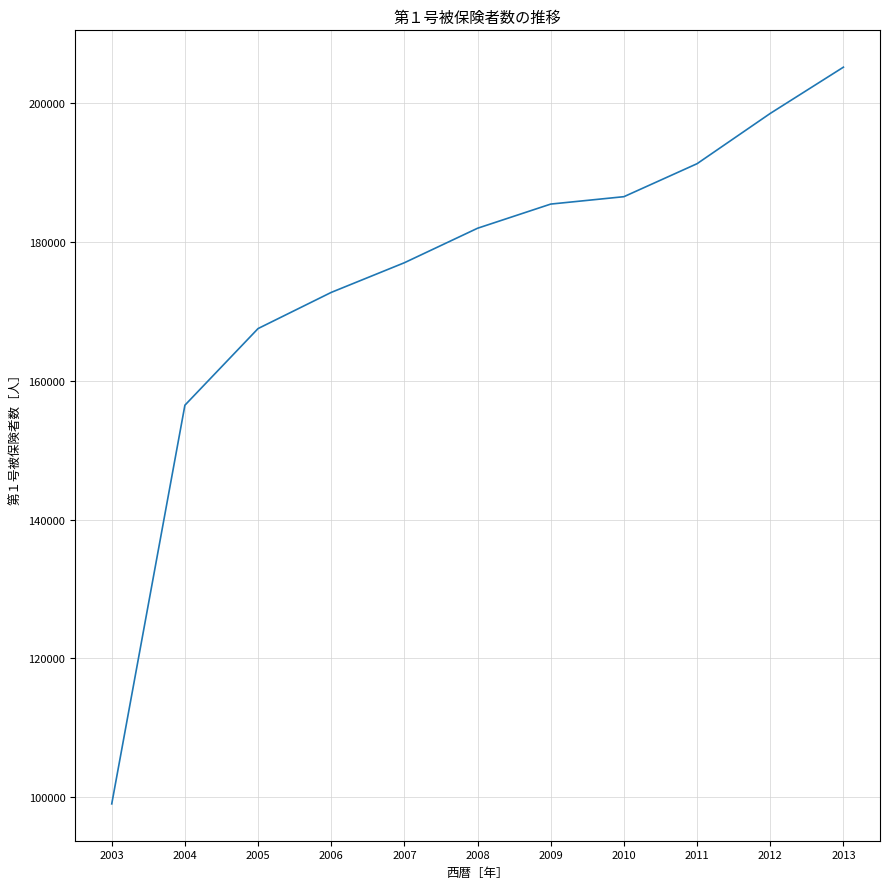

Is it true that the value at 2005 is 167545?

True